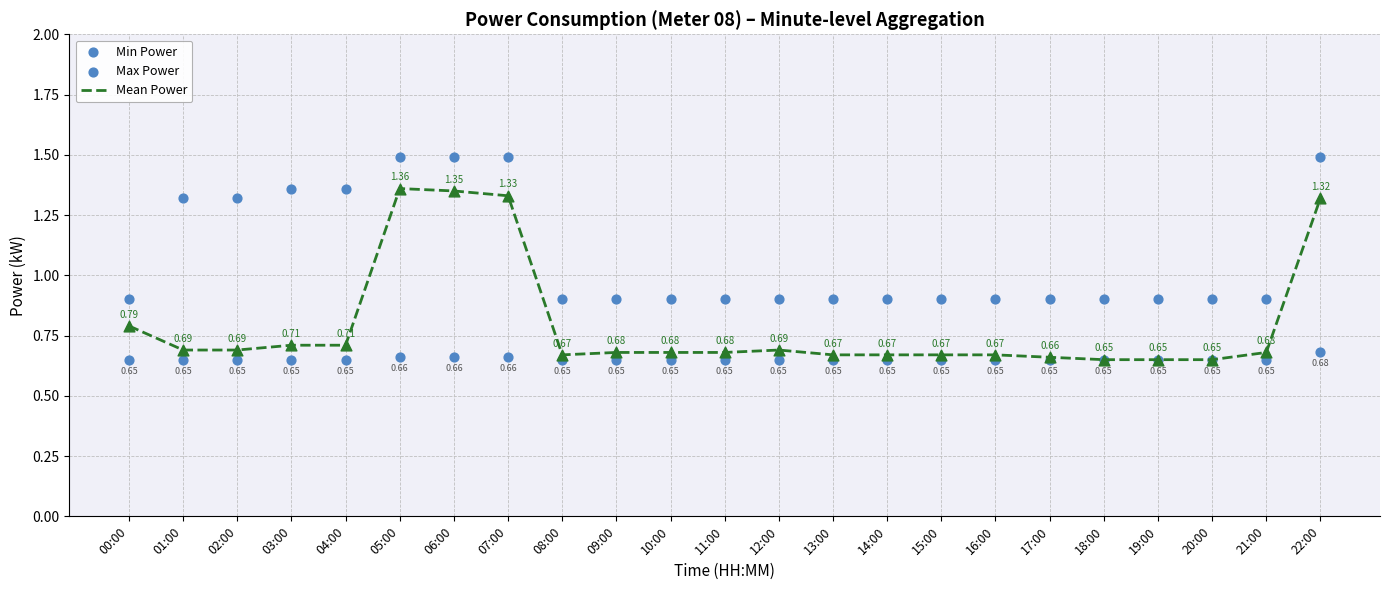

Which series reaches the maximum Y coordinate?

Max Power